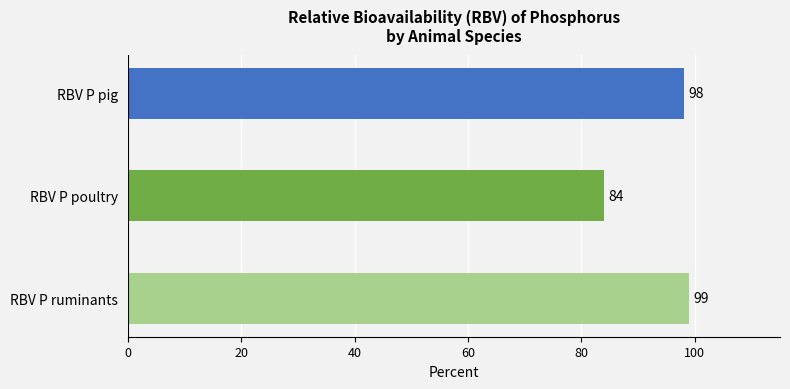

List the labels in order of value, largest first.

RBV P ruminants, RBV P pig, RBV P poultry